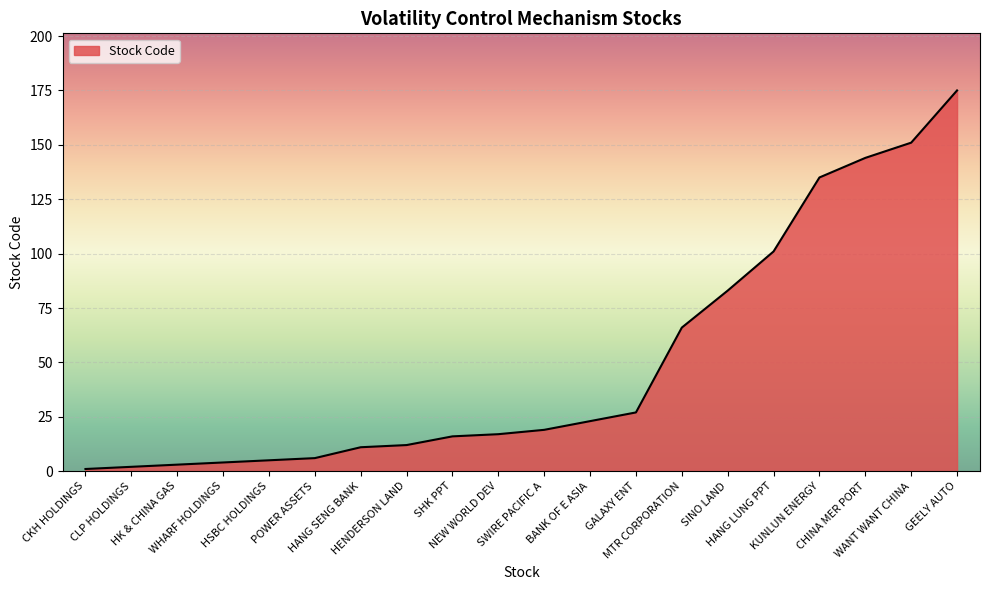

How many lines are shown in the chart?

1